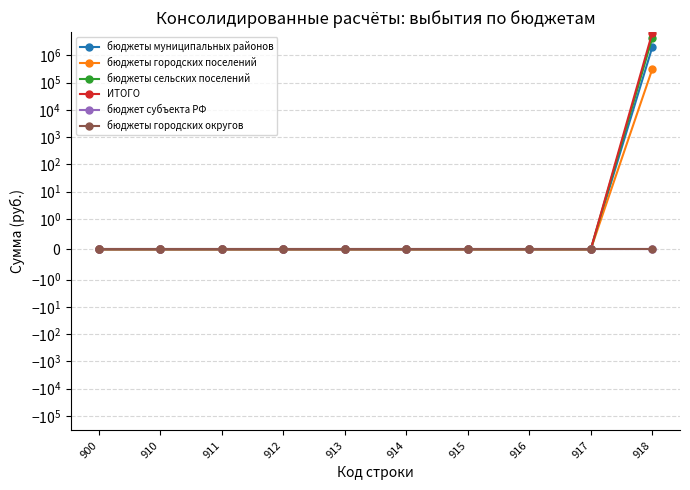

Which series changed the most between 900 and 913?

бюджеты муниципальных районов